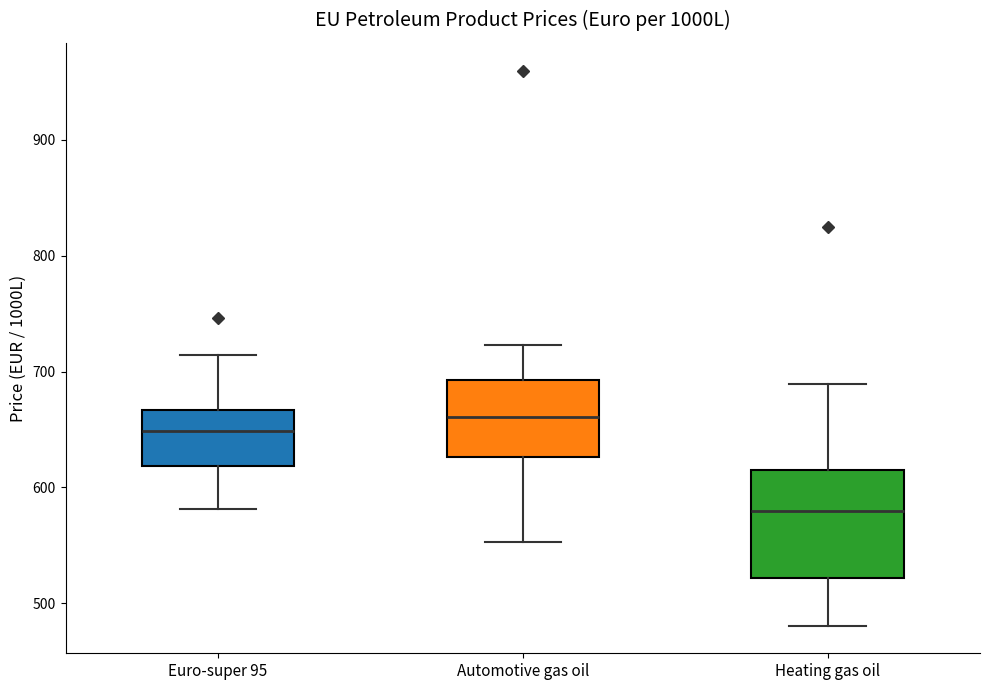

Where is the lower edge of the box for Heating gas oil on the y-axis? The values are not printed on the chart, so give them approximately, as read against the axis.

520